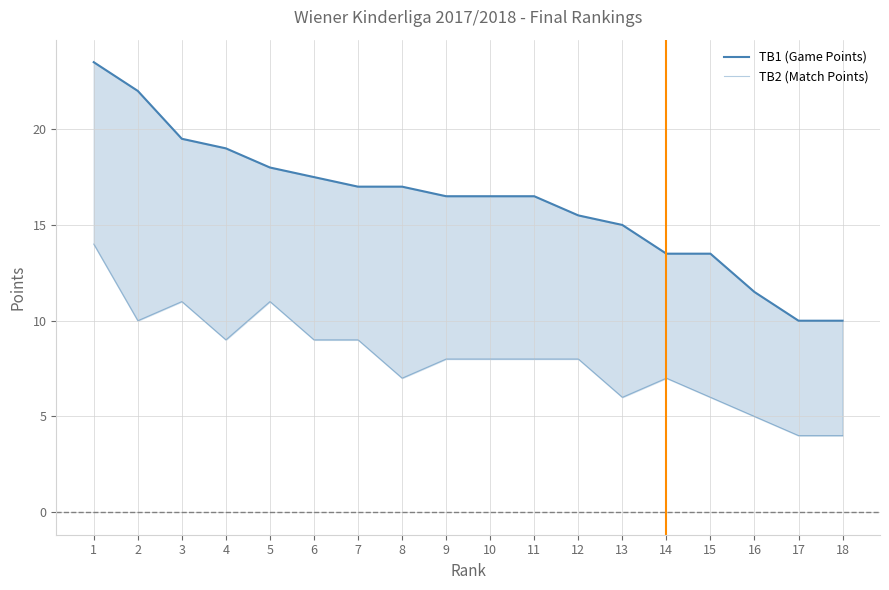

Where does the TB2 (Match Points) series first go above 8?

1